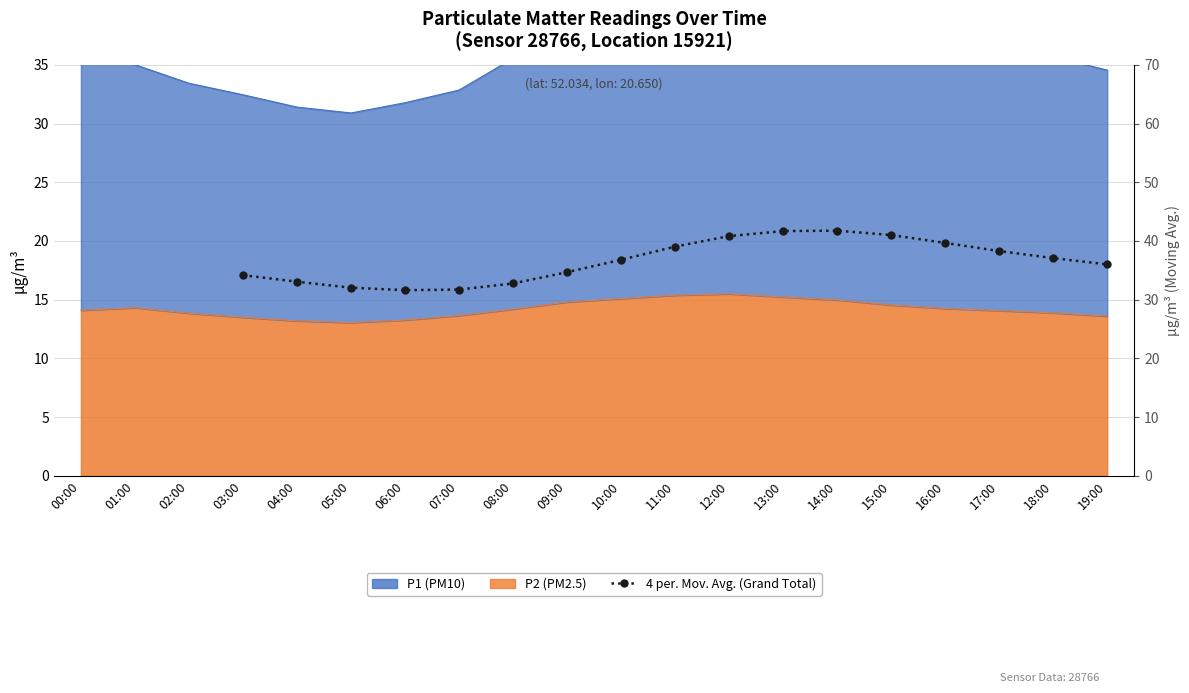

Count the number of values greater than 36.

10